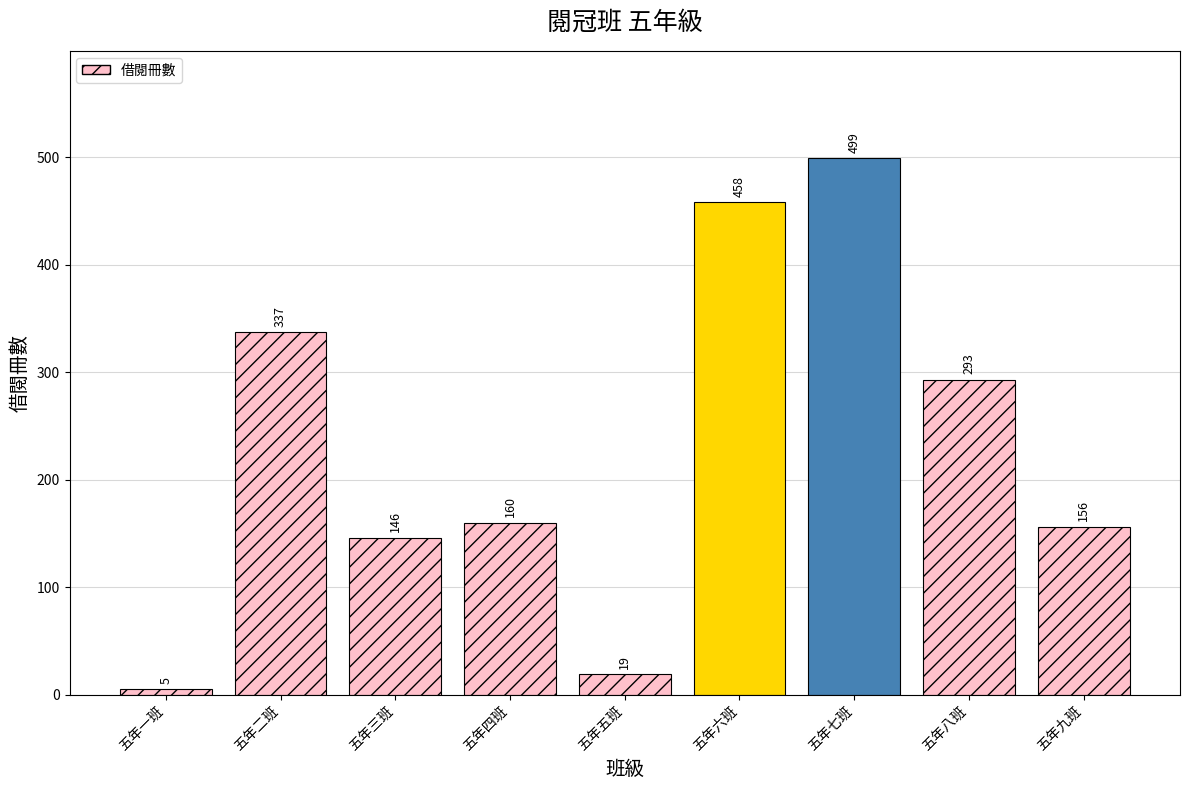

Where is the data nearest to the value 252?

五年八班